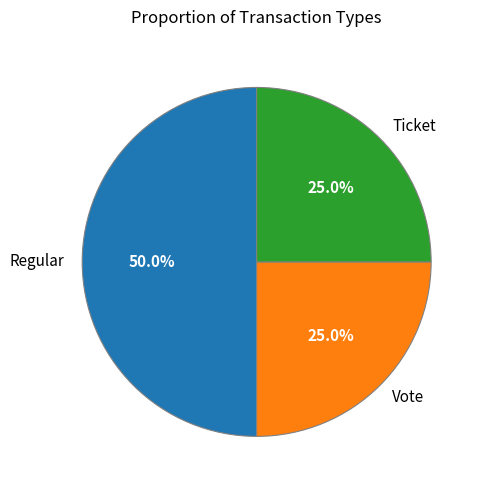

Approximately how many times larger is the value at Ticket compared to Regular?

0.5